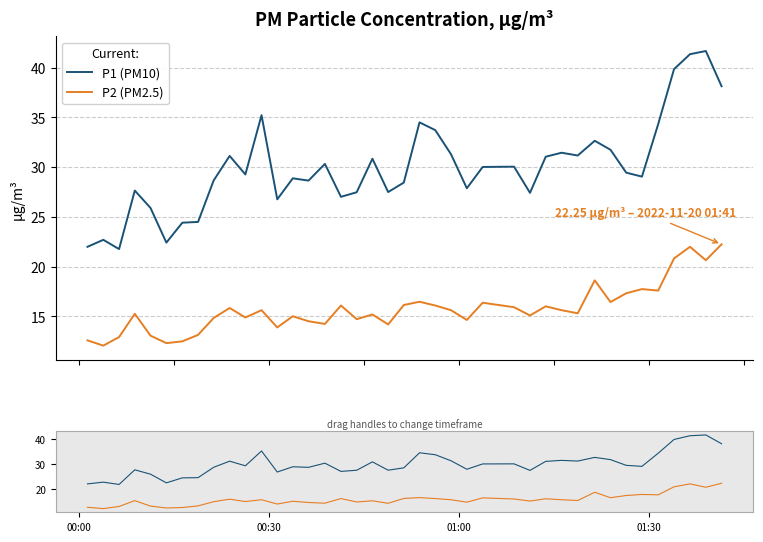

Which series has the largest total across all categories?

P1 (PM10)